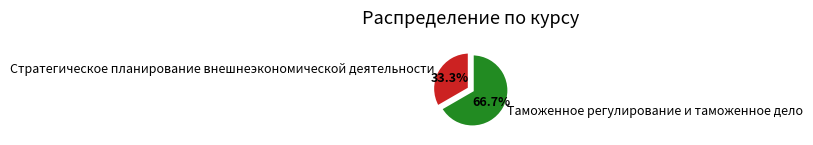

Rank the categories by value from highest to lowest.

Таможенное регулирование и таможенное дело, Стратегическое планирование внешнеэкономической деятельности